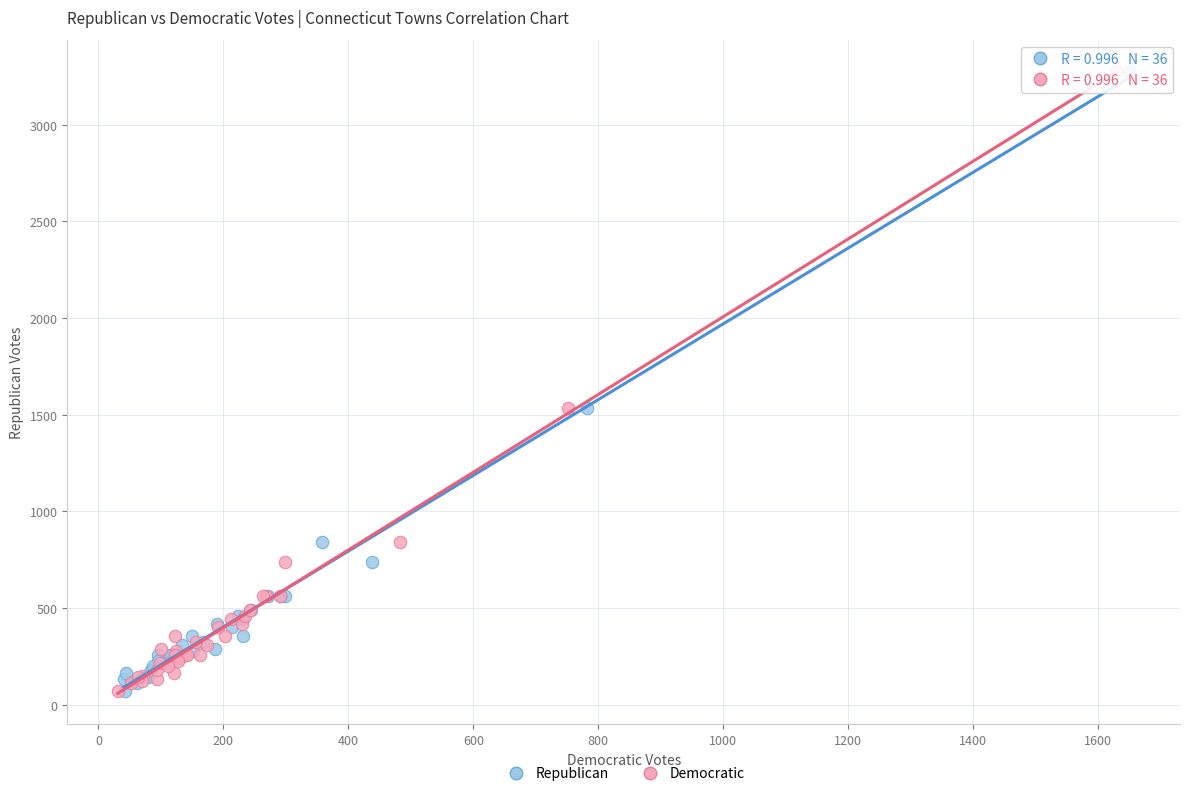

What are all the series names shown in the legend?

Republican, Democratic